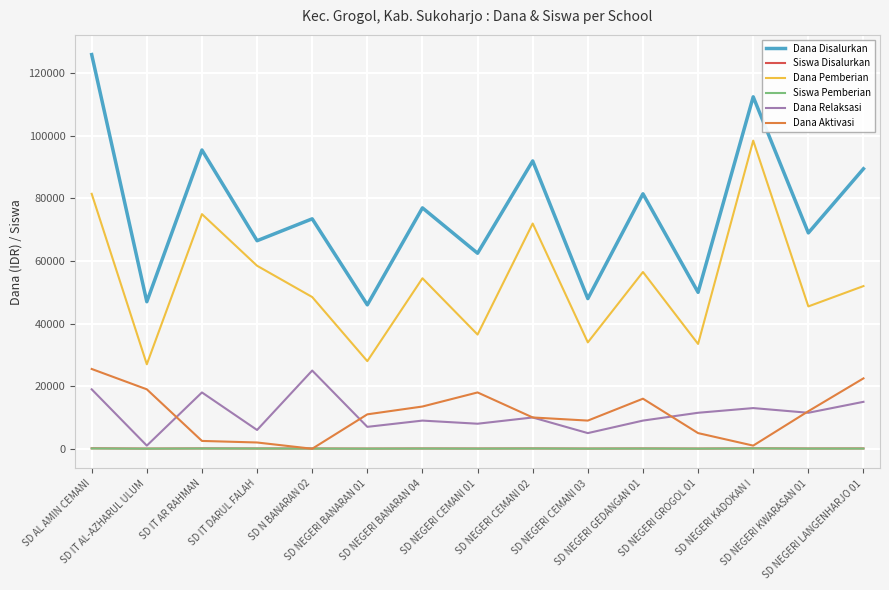

Which series has the largest range (max minus min)?

Dana Disalurkan